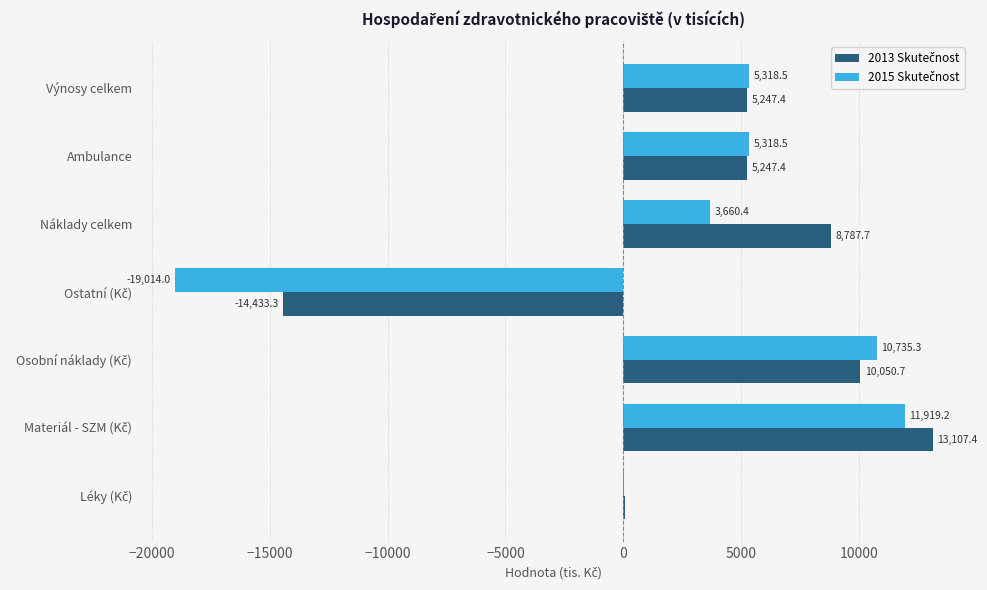

What is the maximum value shown in the chart?

13107.4